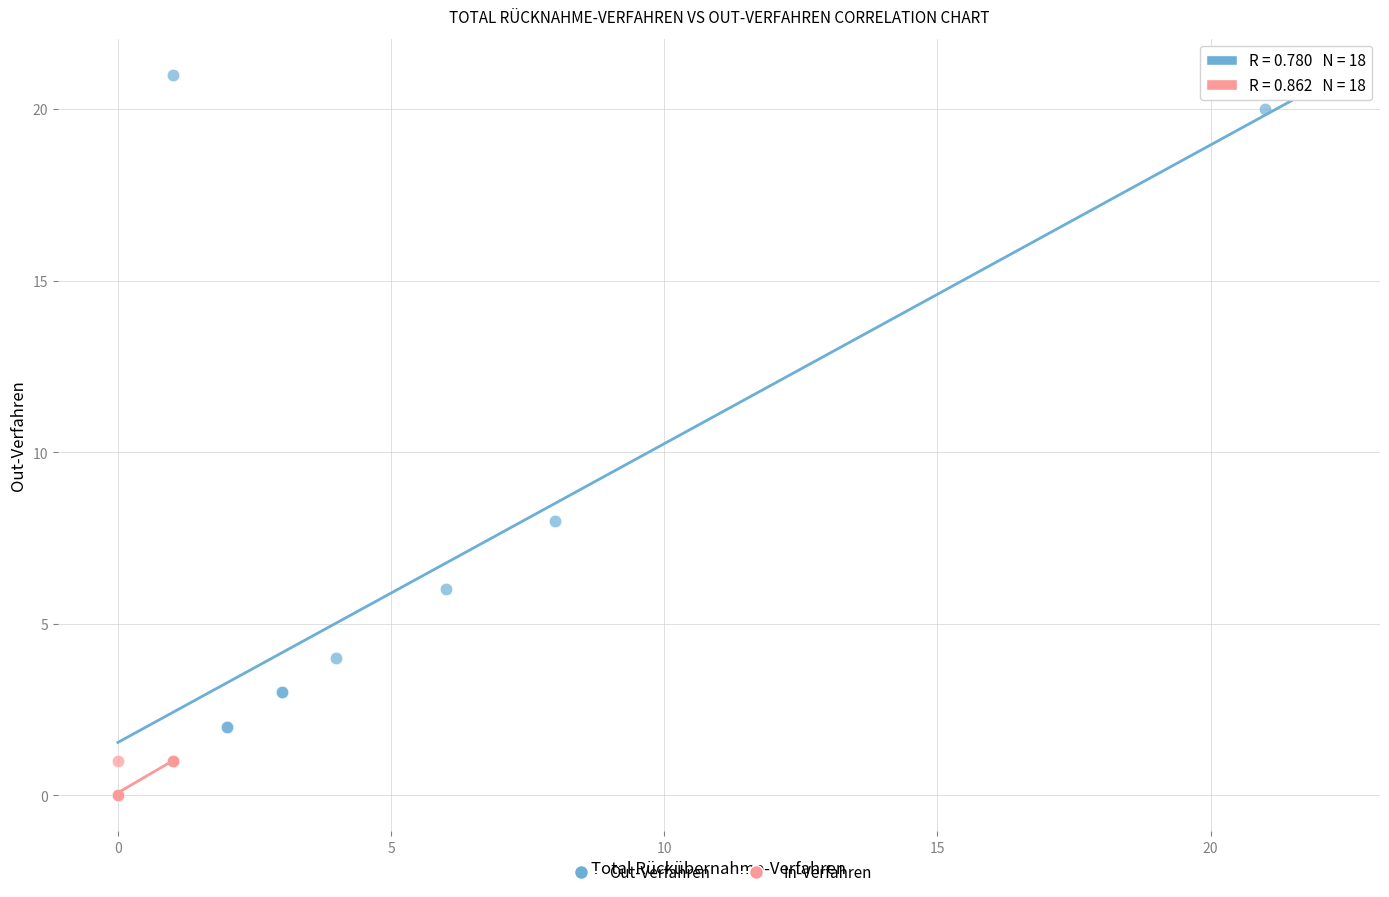

Which series reaches the maximum Y coordinate?

Out-Verfahren